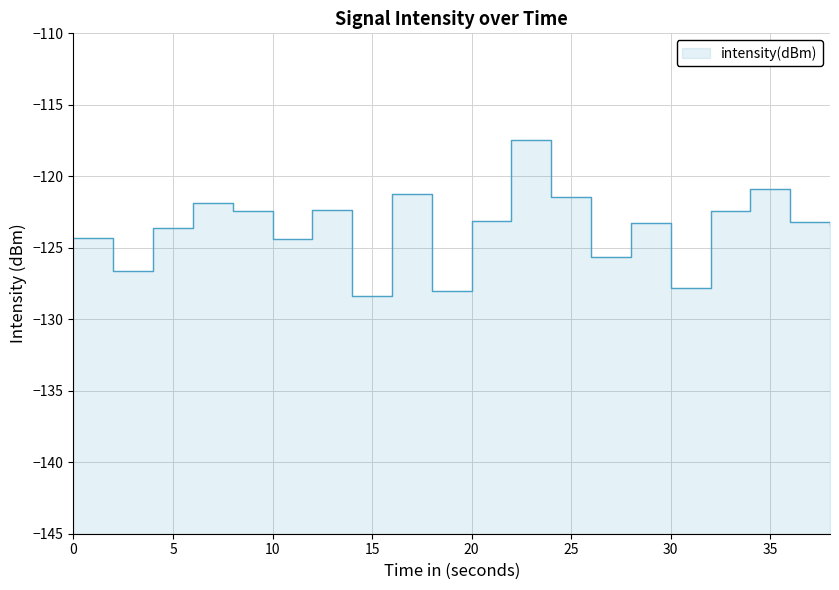

Rank the categories by value from highest to lowest.

22, 34, 16, 24, 6, 12, 8, 32, 20, 36, 28, 38, 4, 0, 10, 26, 2, 30, 18, 14